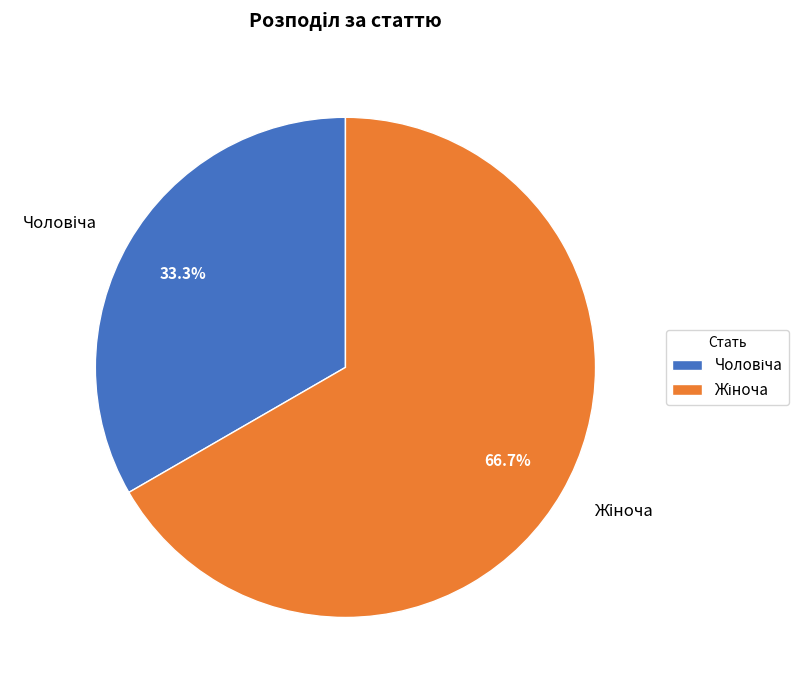

Is there any slice that represents more than half of the pie?

Yes